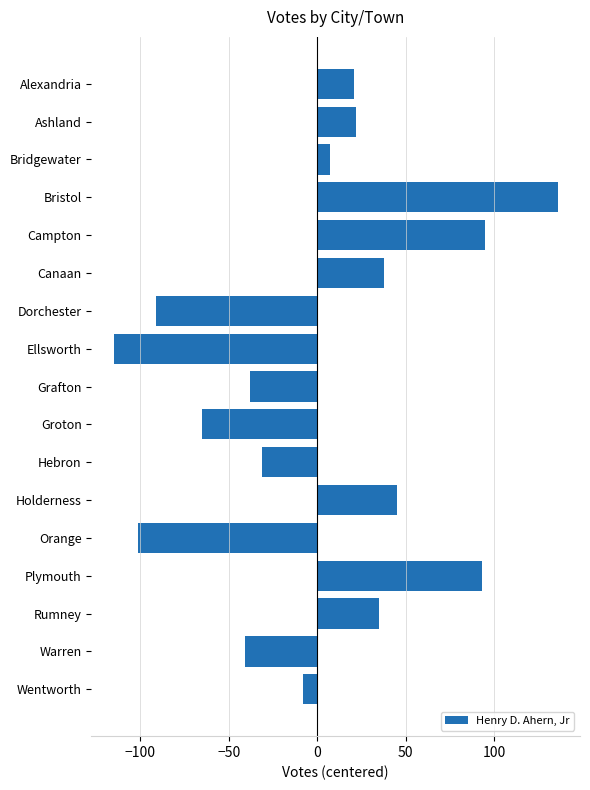

What is the label of the 7th bar from the bottom?

Hebron